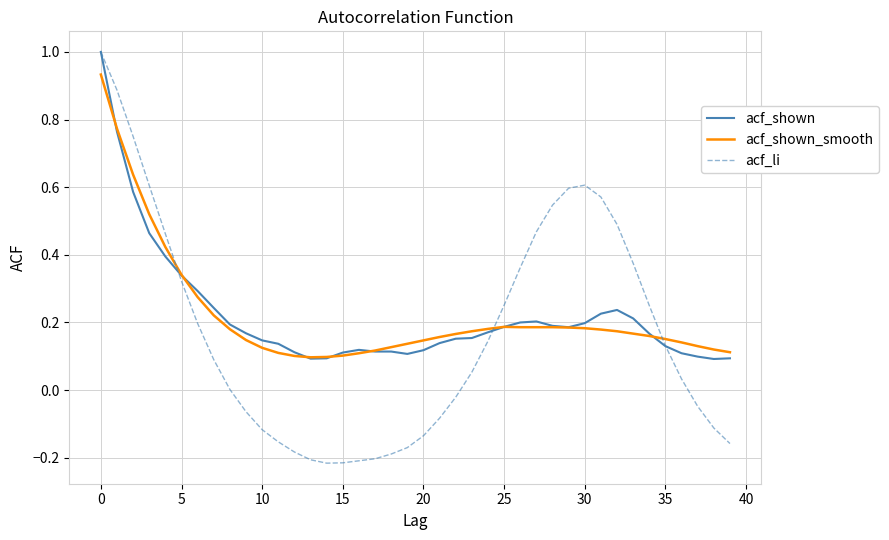

What is the greatest value displayed?

1.0